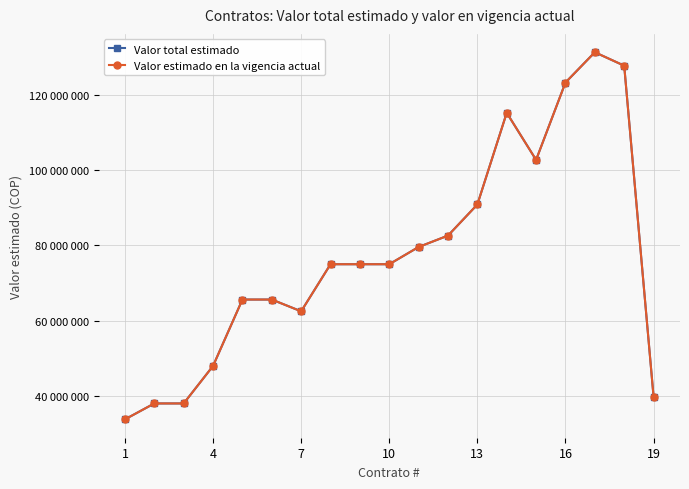

Does the chart have visible grid lines?

Yes